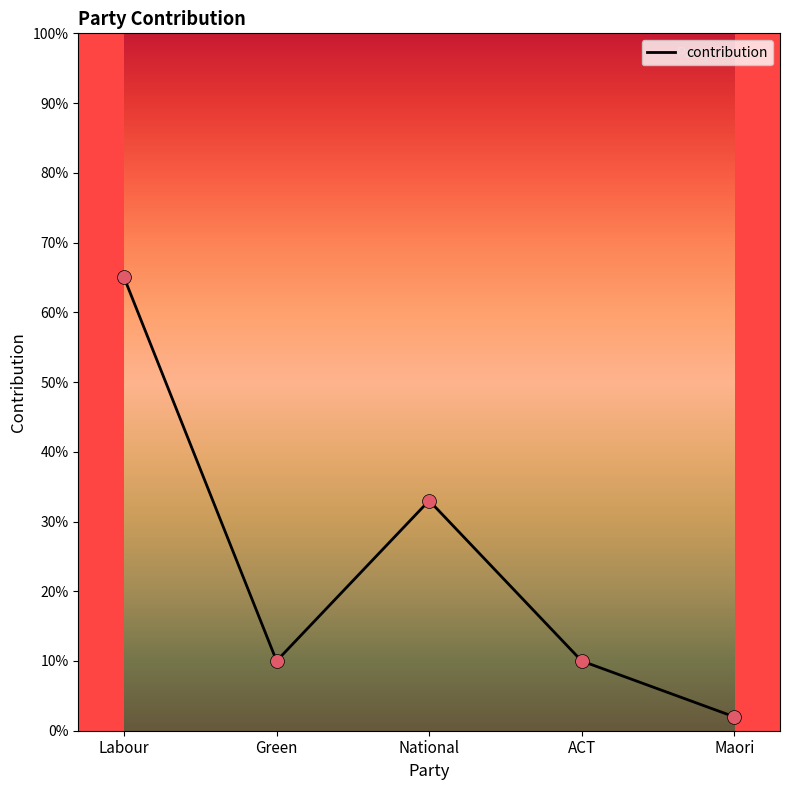

What is the change in value from ACT to Maori?

-8